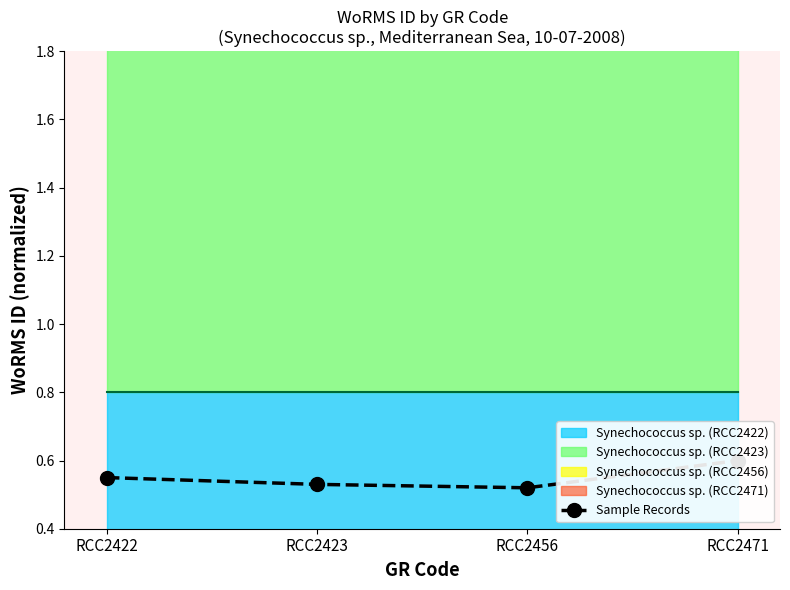

How many points are lower than both their immediate neighbors (excluding endpoints)?

1